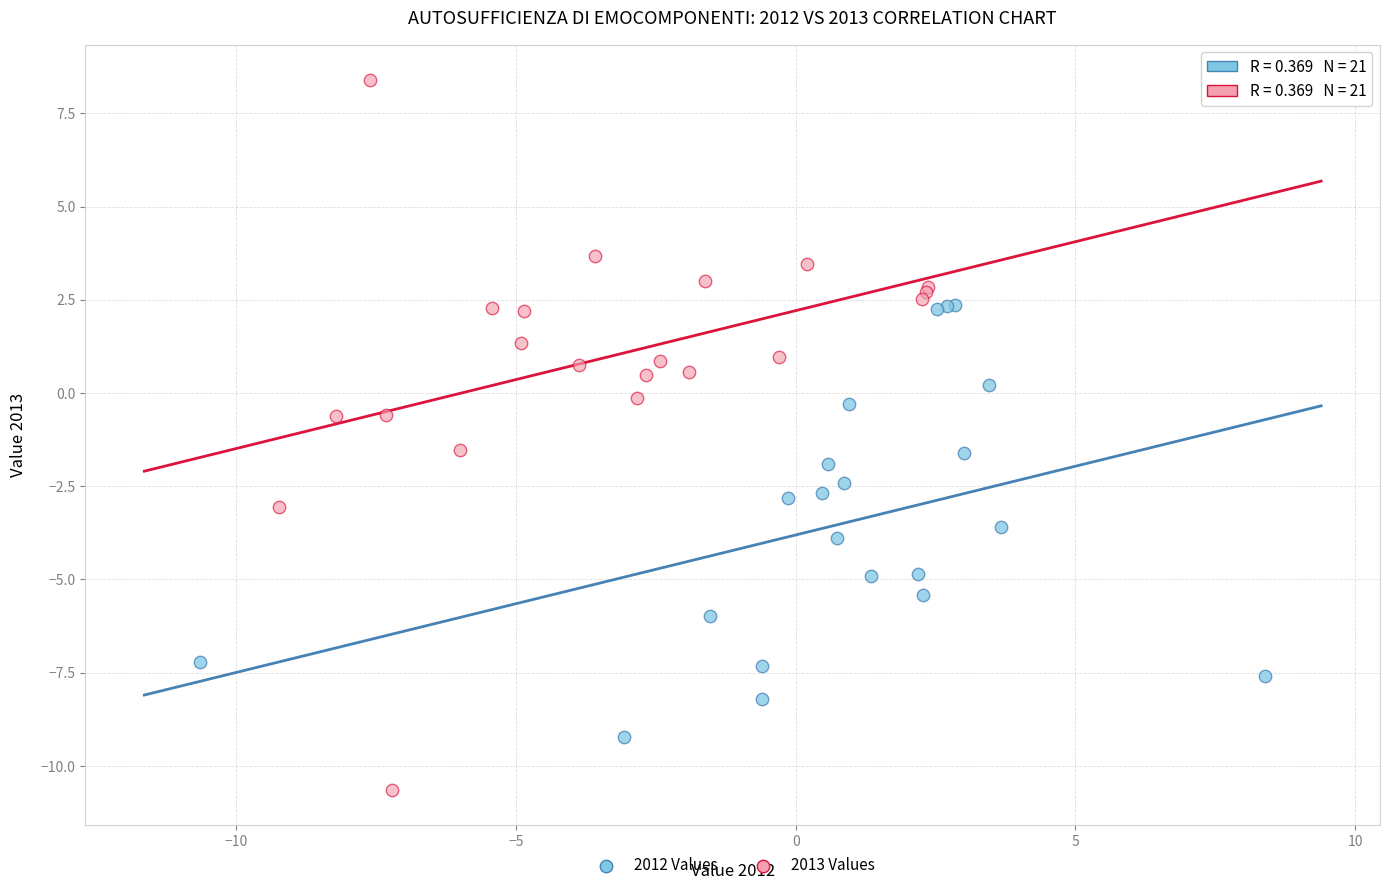

Which series reaches the maximum Y coordinate?

2013 Values